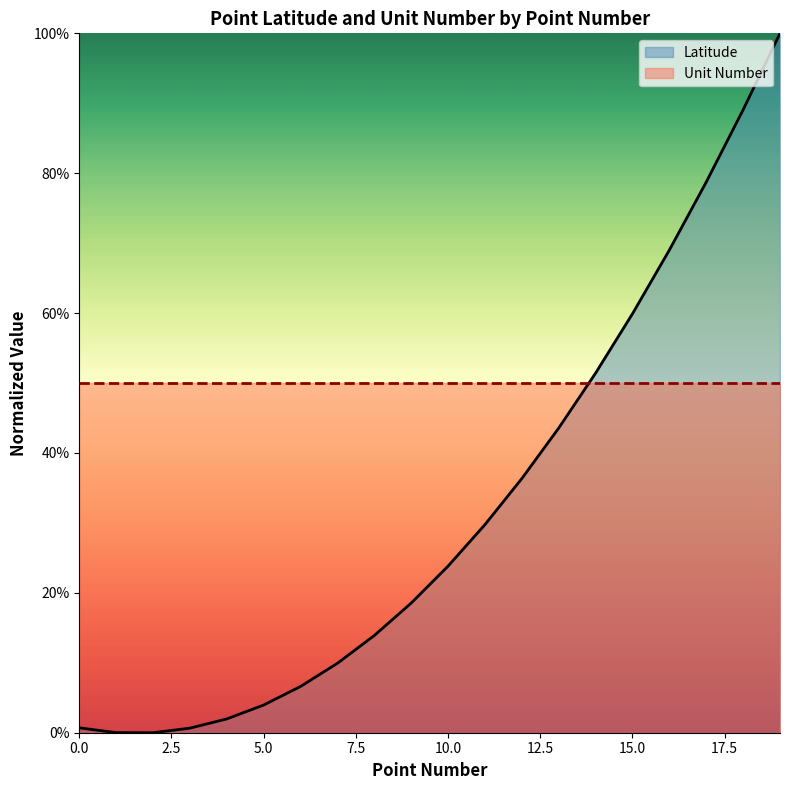

At which label is the value closest to 0?

2